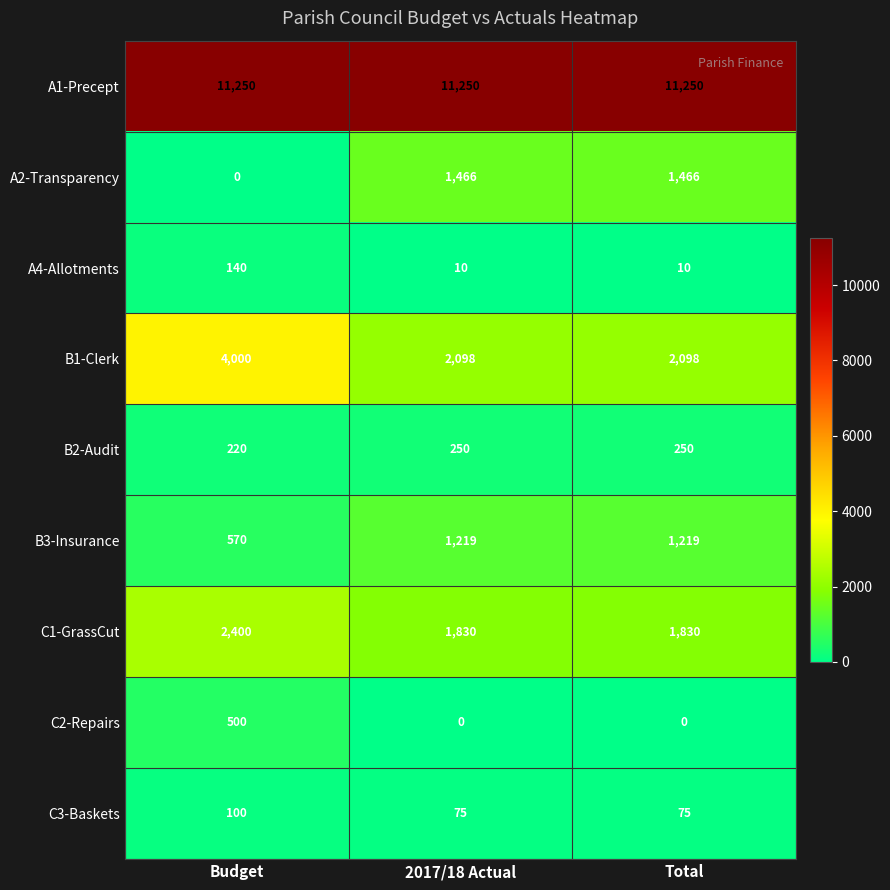

What is the sum of all B3-Insurance values?

3008